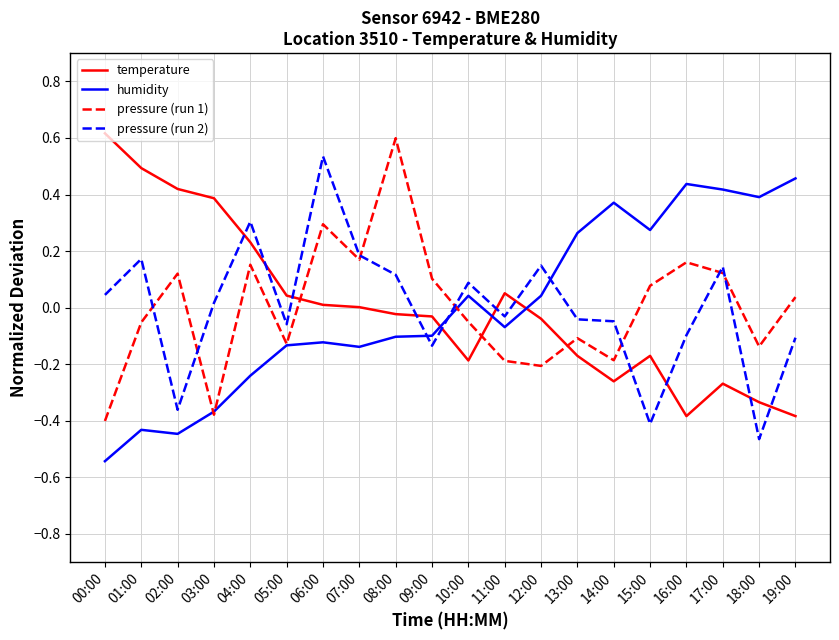

True or false: pressure (run 1) and temperature cross at least once.

True